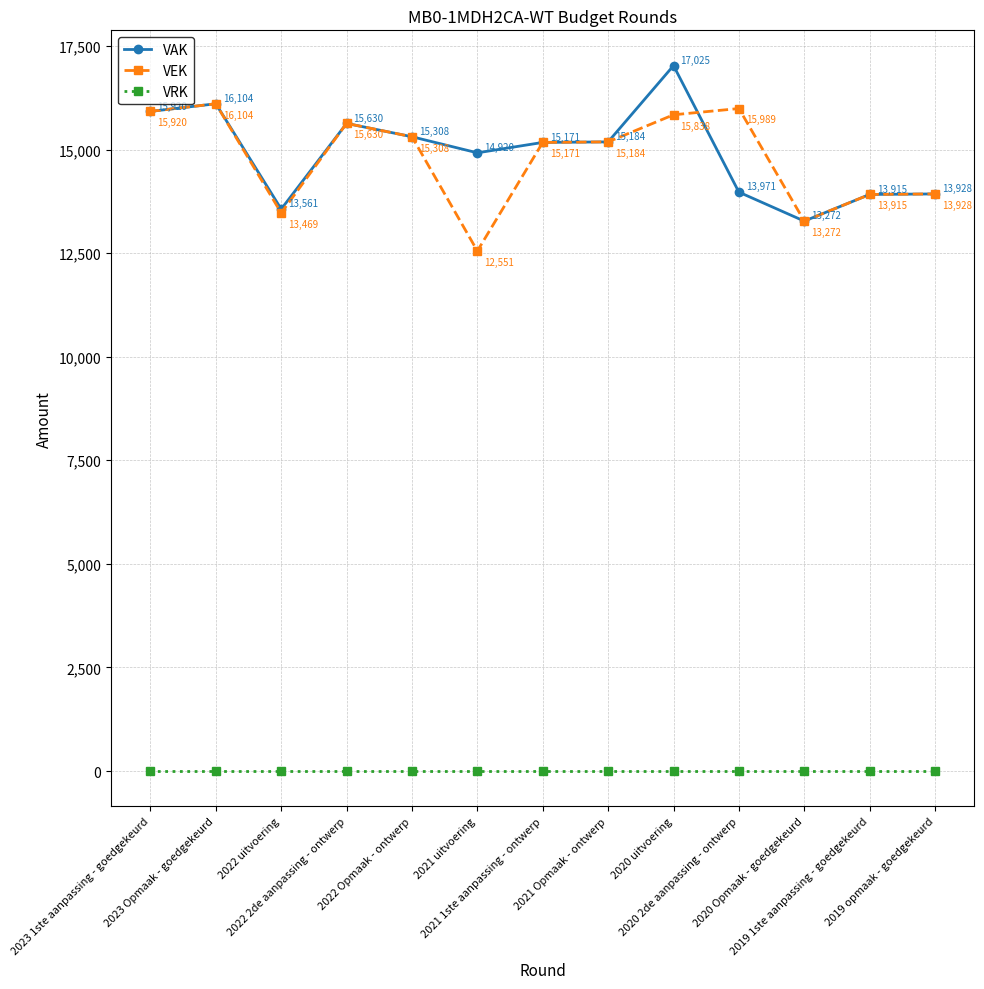

True or false: VEK and VRK cross at least once.

False